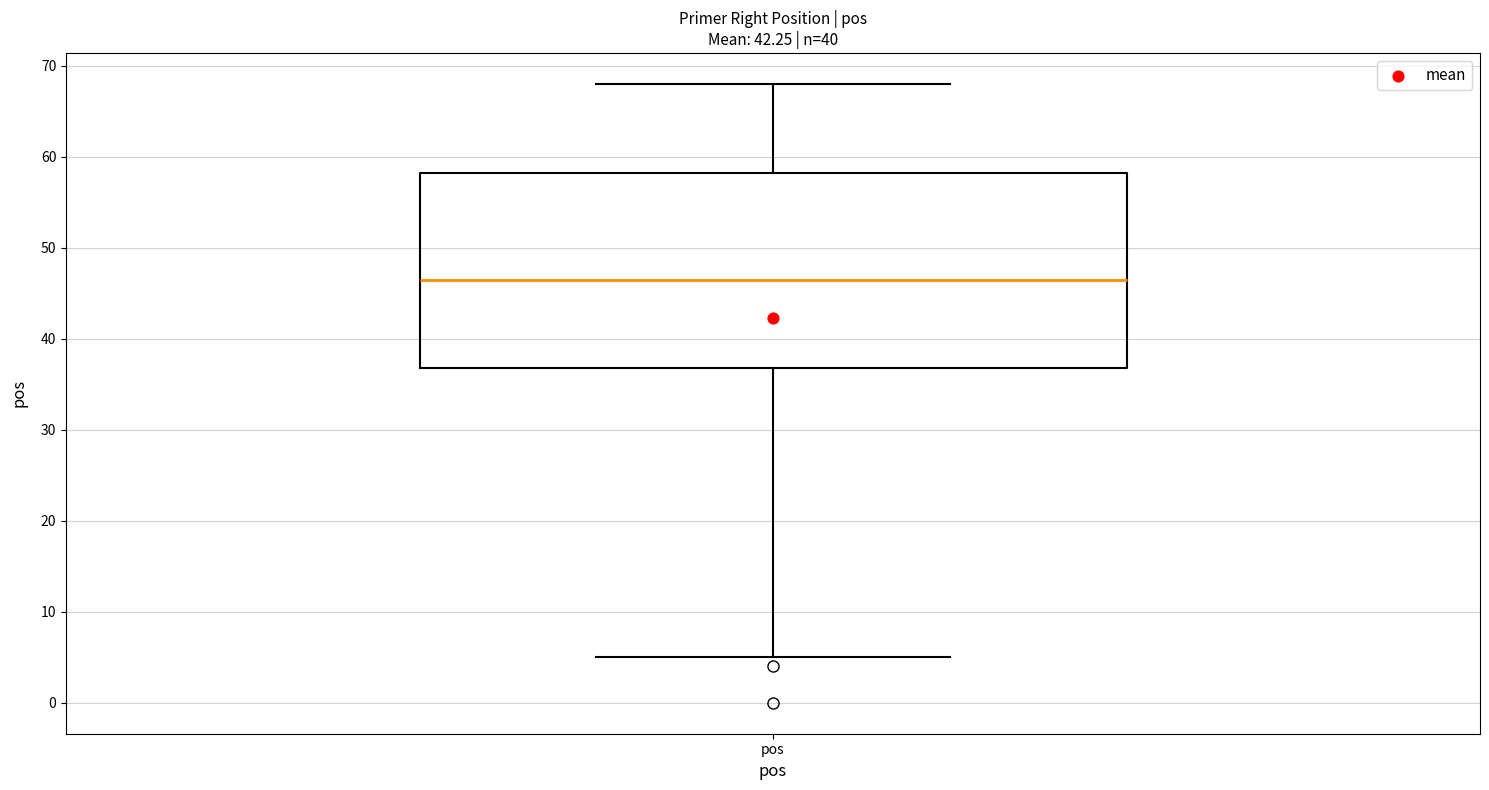

Where does the lower whisker of the box for pos end on the y-axis? The values are not printed on the chart, so give them approximately, as read against the axis.

5